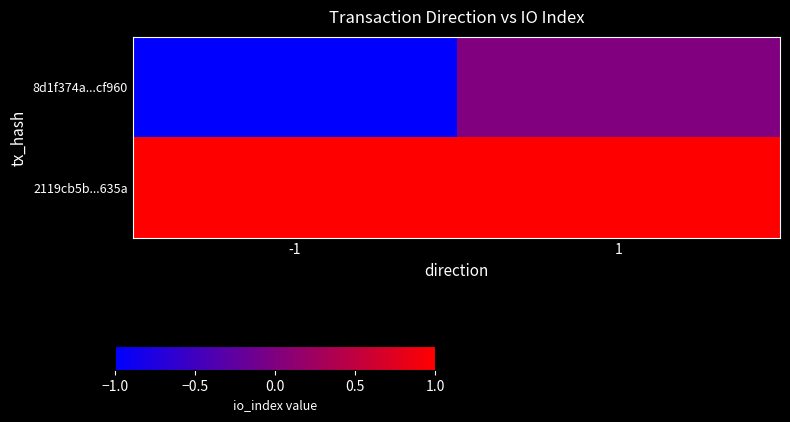

Reading left to right, extract all data points from this chart.

8d1f374a...cf960: -1=-1	1=0
2119cb5b...635a: -1=1	1=1